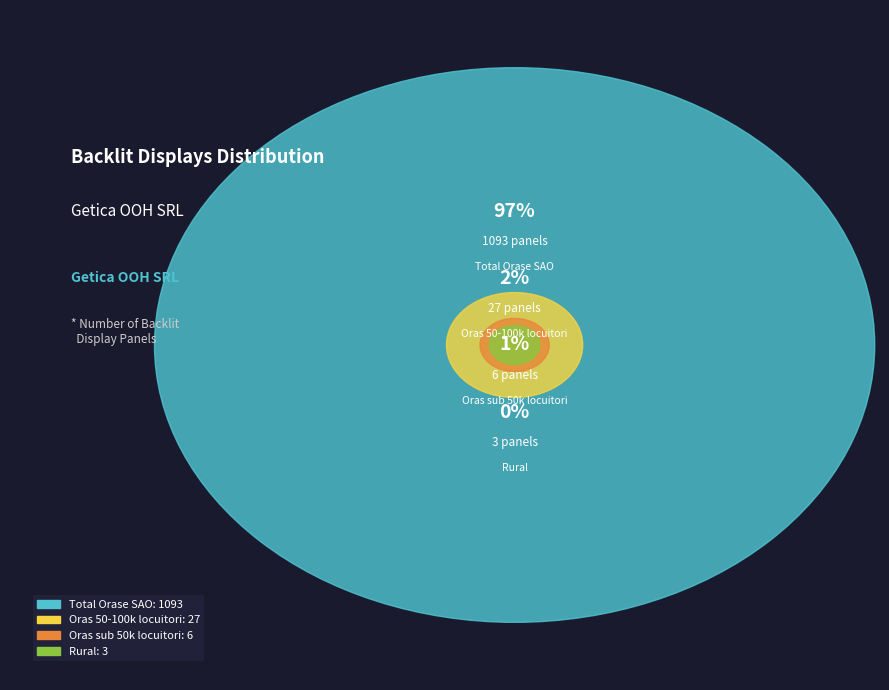

What is the largest slice in the pie chart?

Total Orase SAO